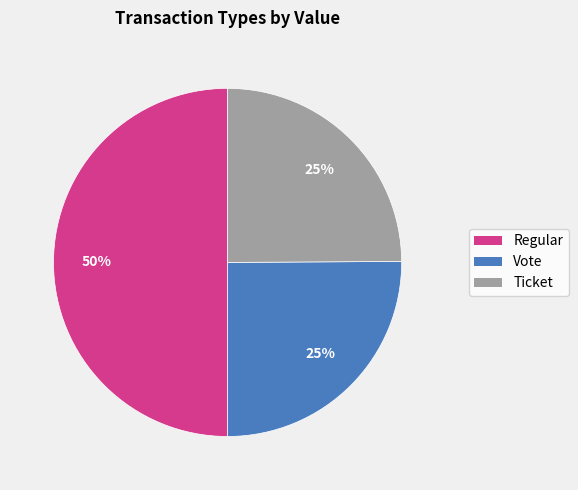

How many segments does this pie chart have?

3